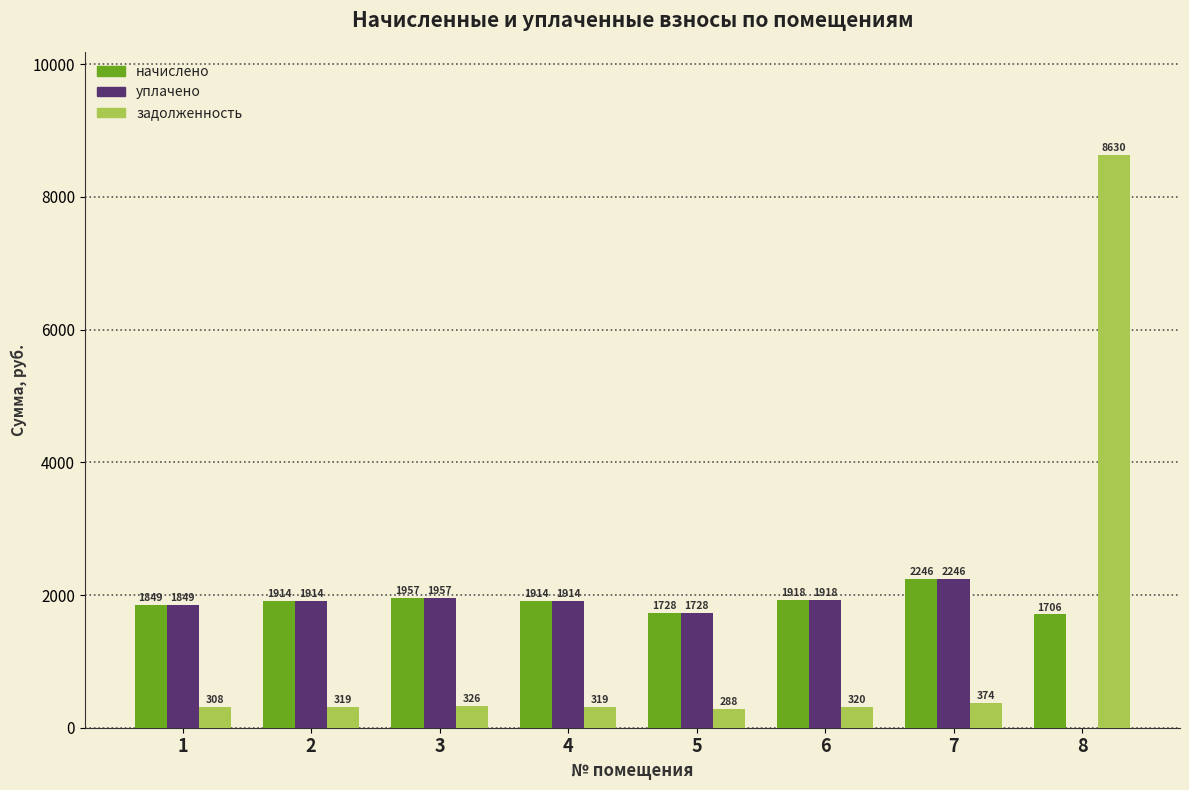

Is the value of уплачено at 1 greater than the value of начислено at 3?

No